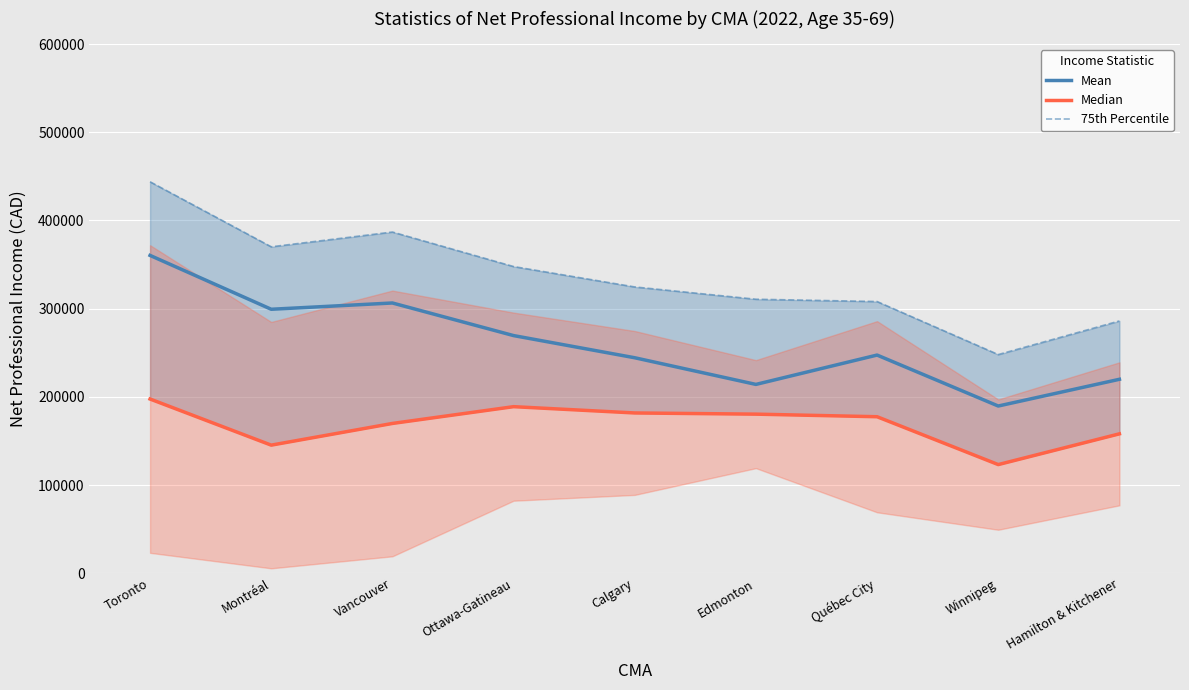

Which series changed the most between Toronto and Montréal?

75th Percentile